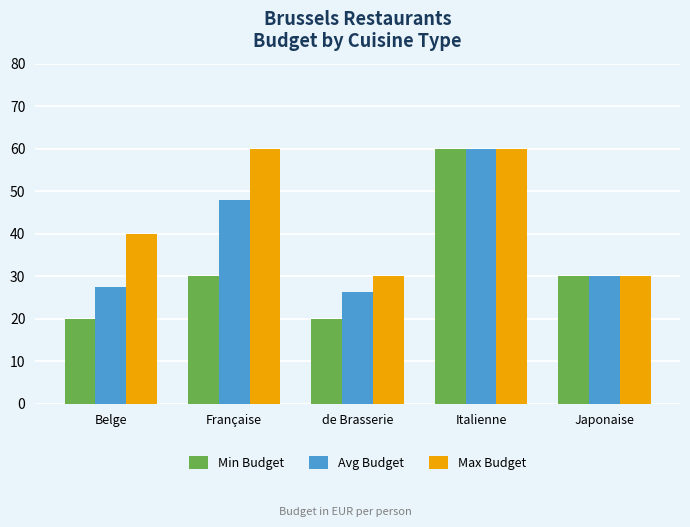

What is the smallest value displayed?

20.0